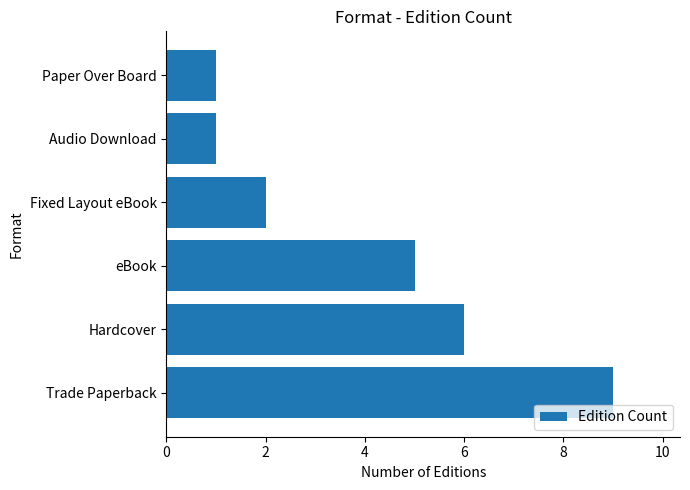

Where is the data nearest to the value 5?

eBook